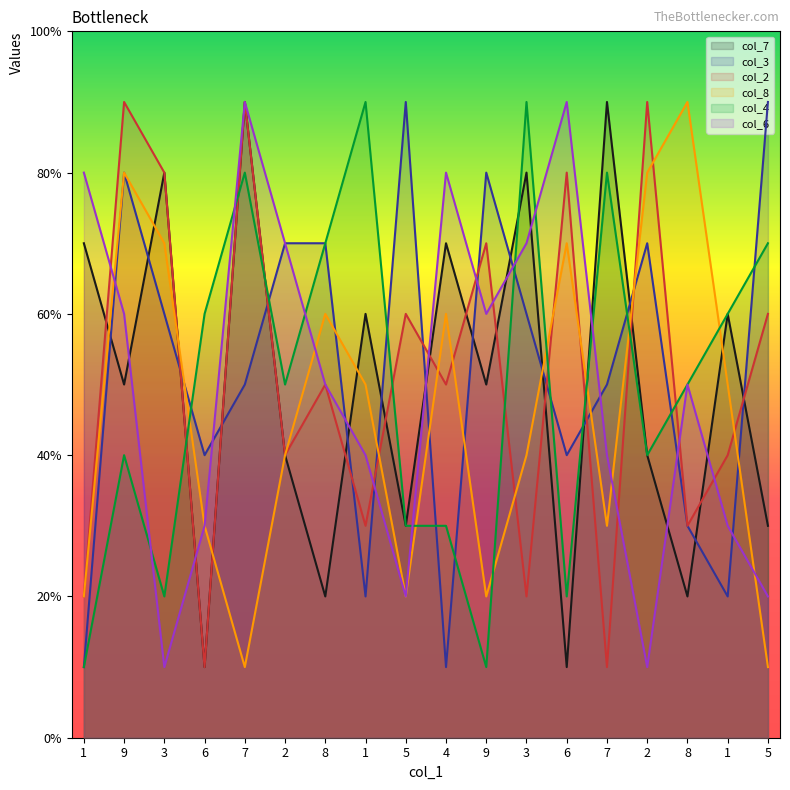

Where does the col_6 series first go above 5?

1